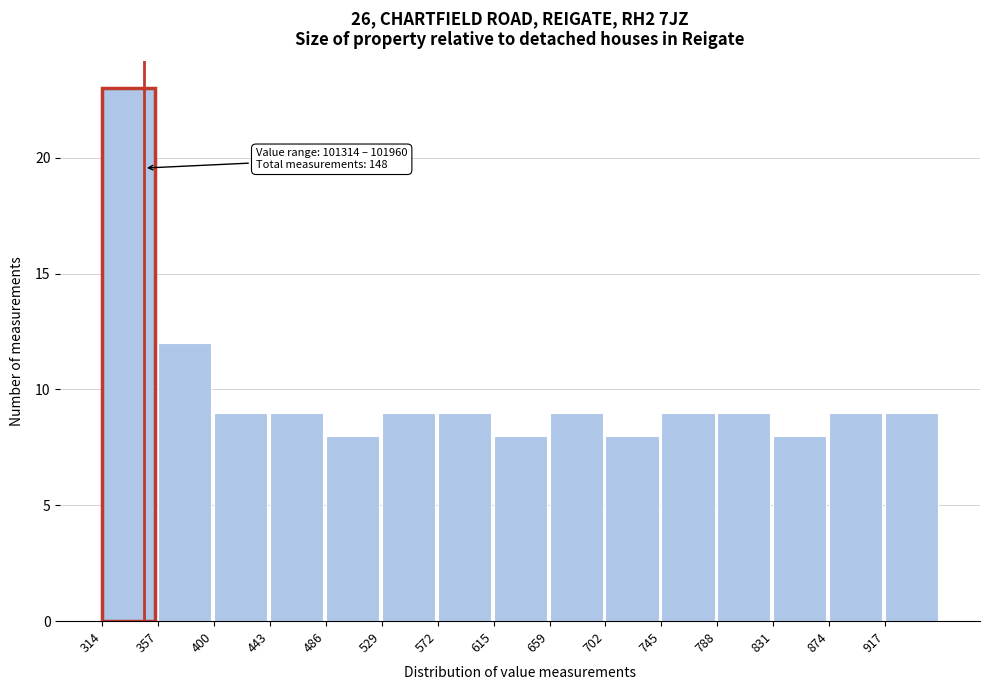

Reading left to right, list all the values displayed in this chart.

23	12	9	9	8	9	9	8	9	8	9	9	8	9	9